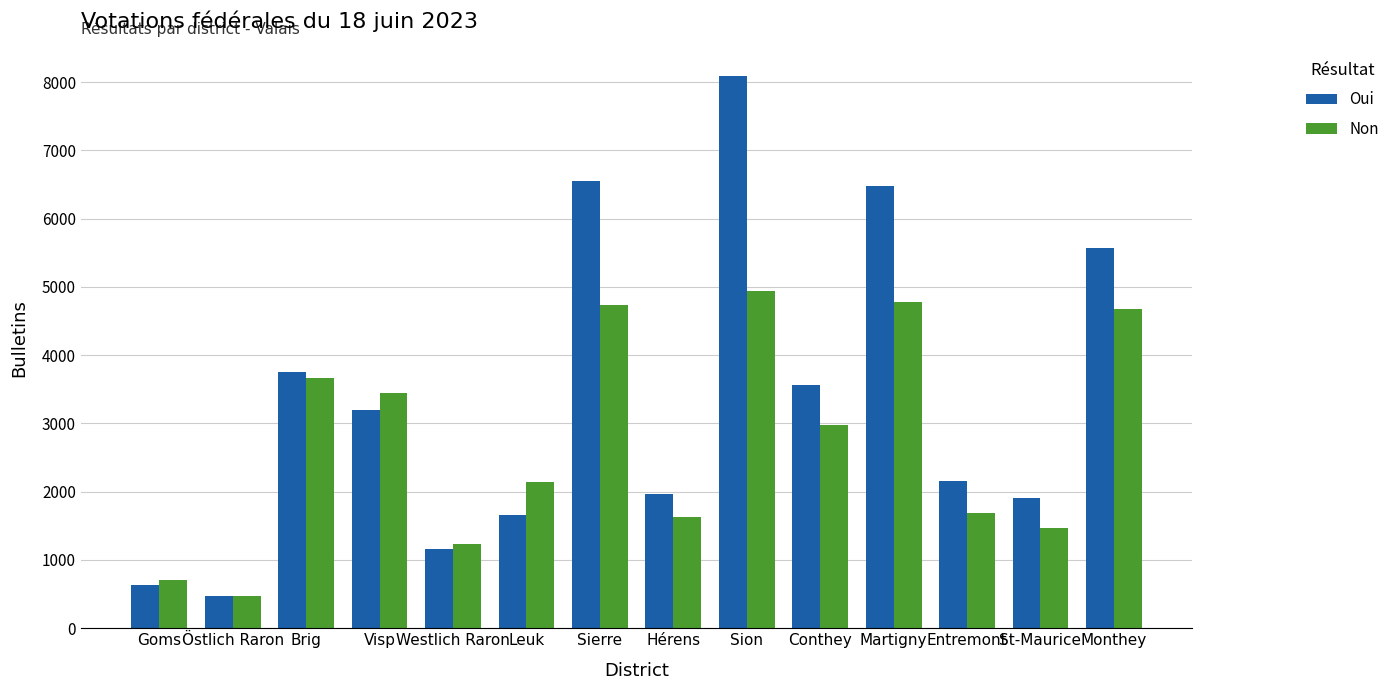

What is the label of the 8th bar from the left?

Hérens